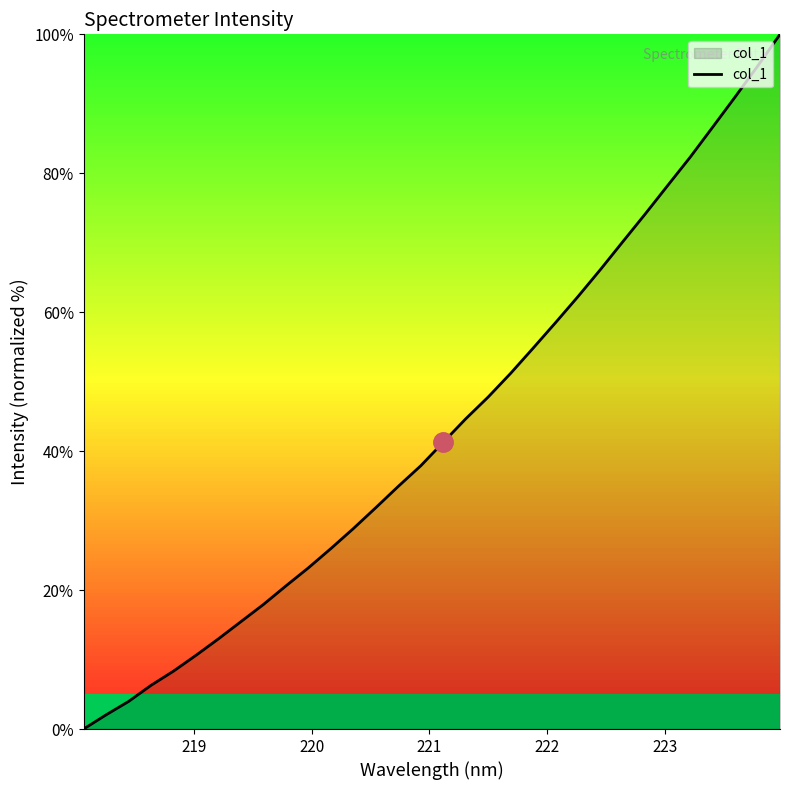

What is the greatest value displayed?

100.0